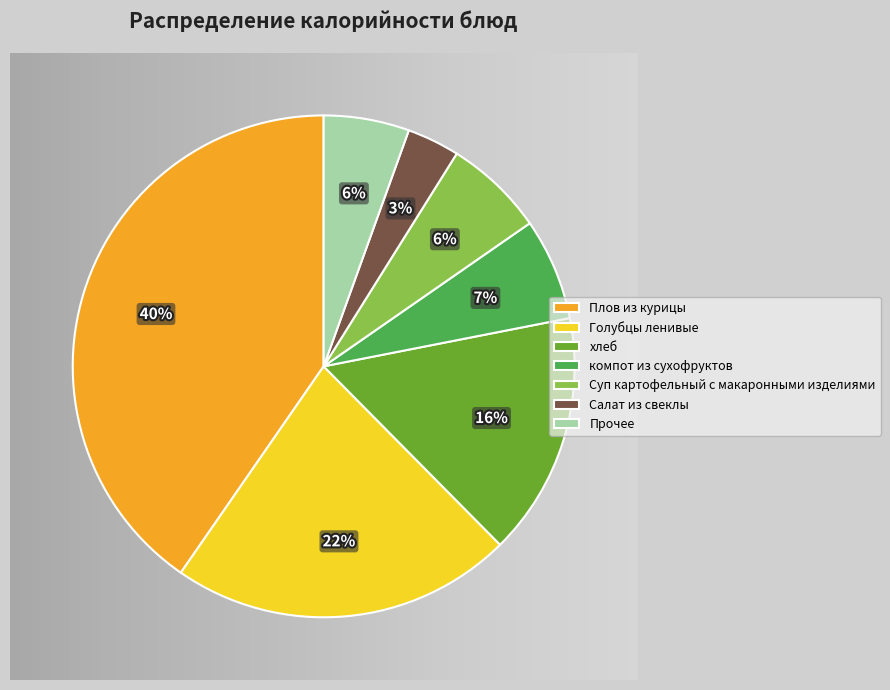

Which category has the smallest portion of the pie?

Салат из свеклы